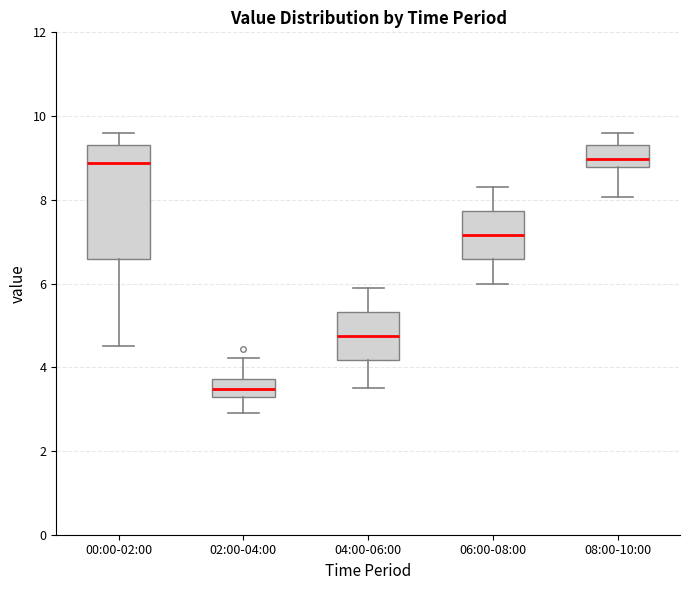

Comparing the boxes themselves (not the whiskers), which one is the tallest?

00:00-02:00